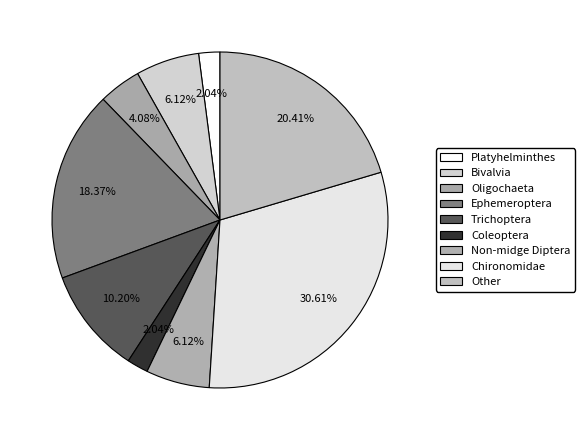

Does Bivalvia represent more than half of the total?

No